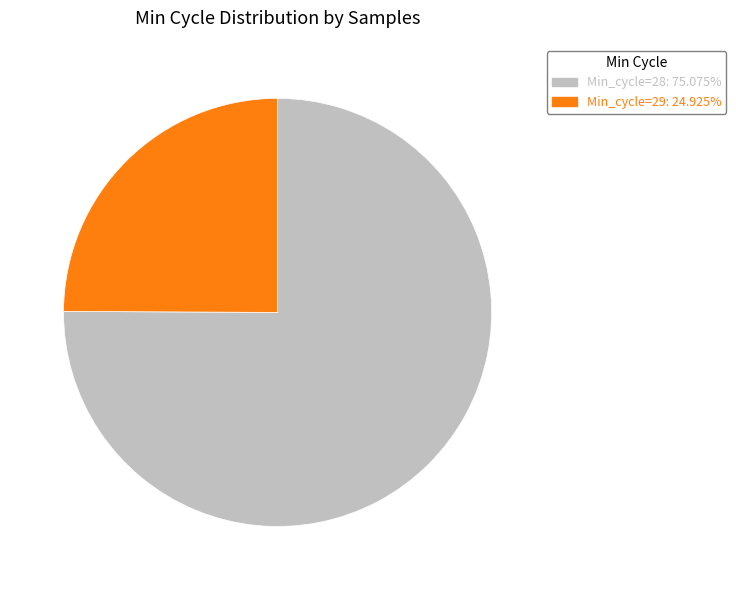

Does any single category account for the majority?

Yes